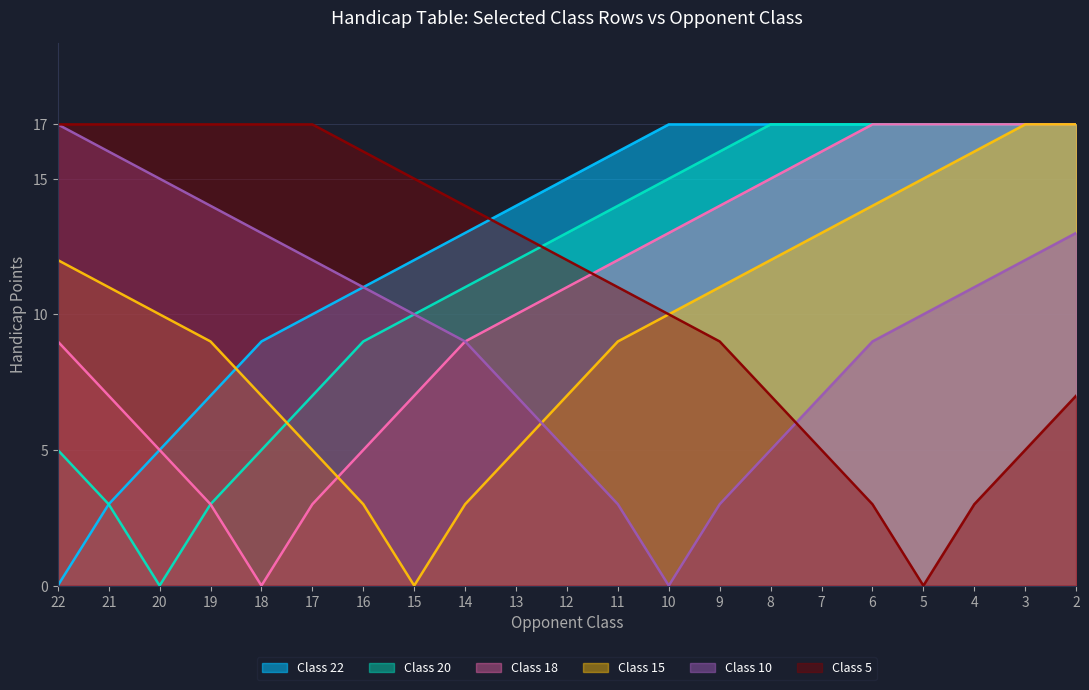

Between 11 and 4, which series saw the biggest shift?

classt_10